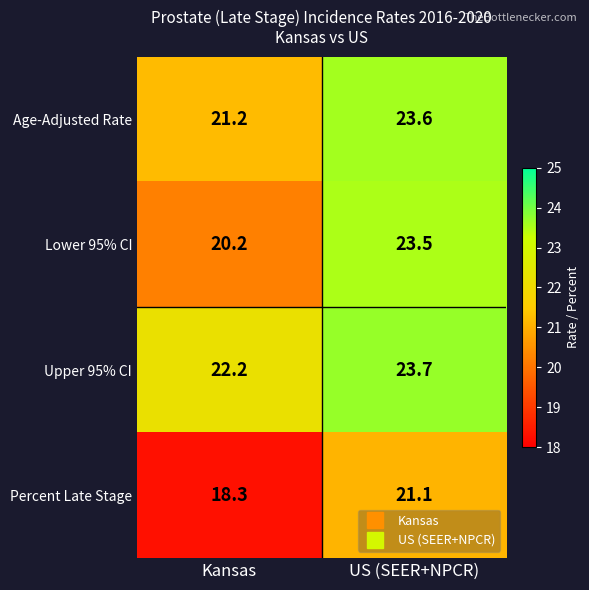

What is the smallest value displayed?

18.3